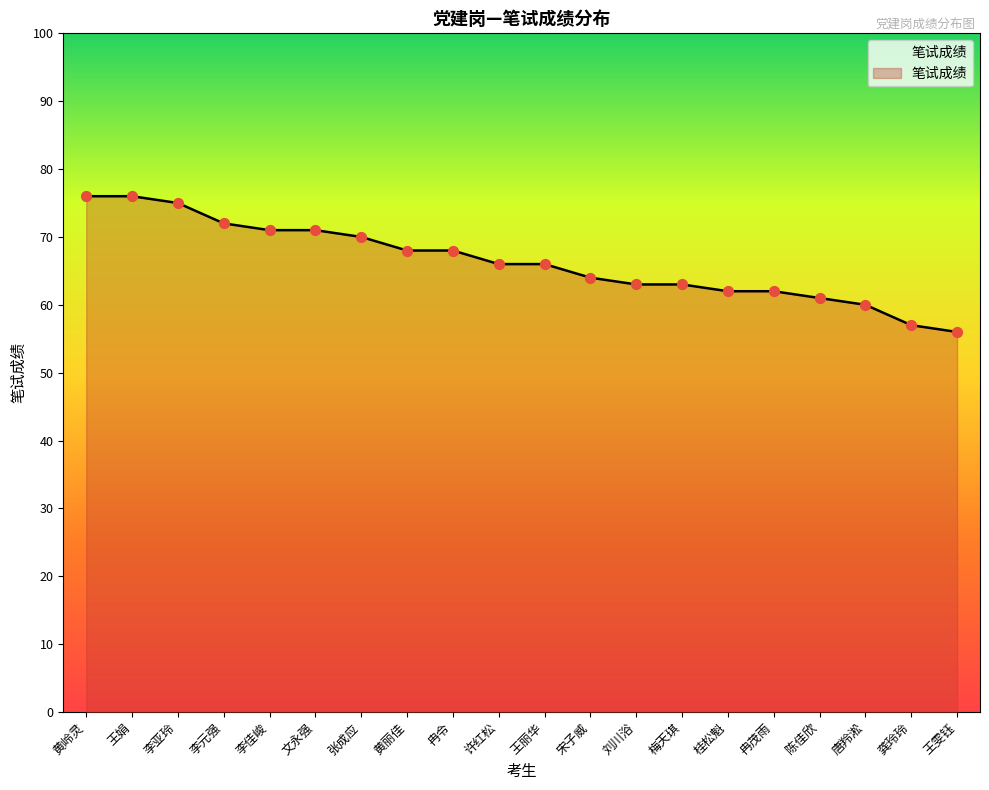

Which has a higher value, 唐羚淞 or 刘川浴?

刘川浴